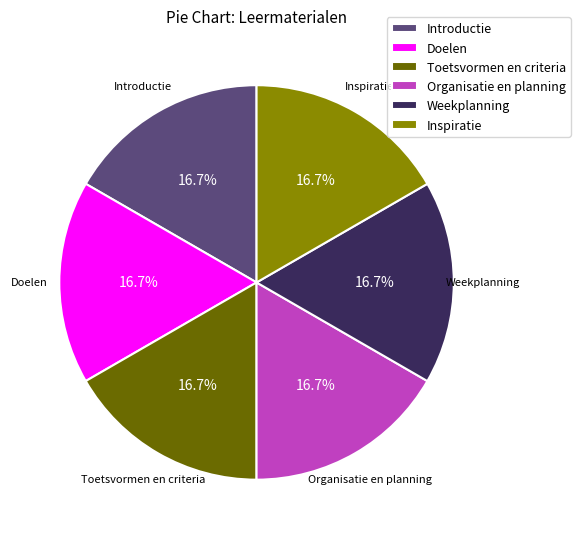

To the nearest percent, what portion does Organisatie en planning represent?

17%